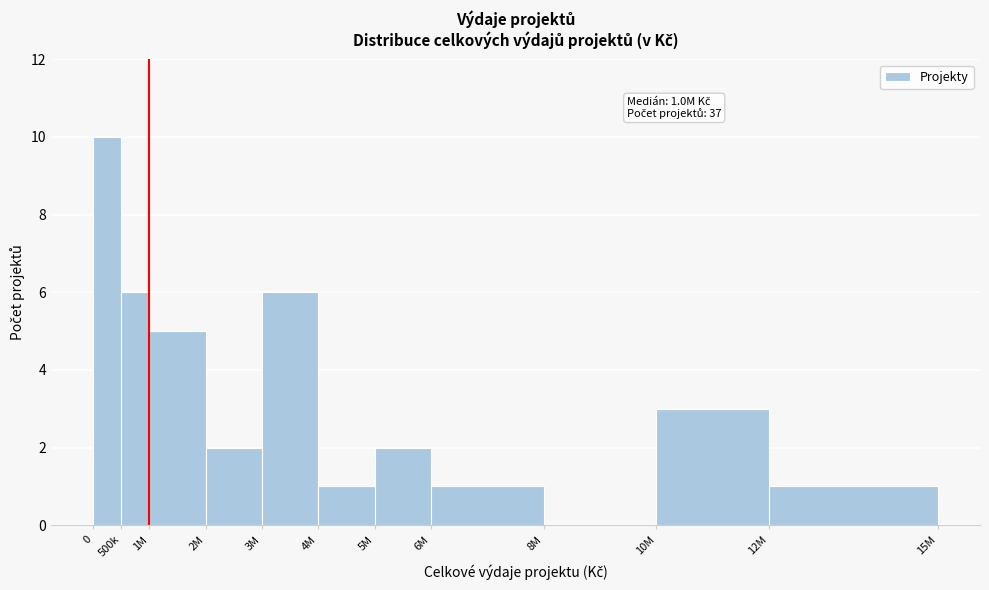

Reading right to left, list all the values displayed in this chart.

12M=1	10M=3	8M=0	6M=1	5M=2	4M=1	3M=6	2M=2	1M=5	500k=6	0=10